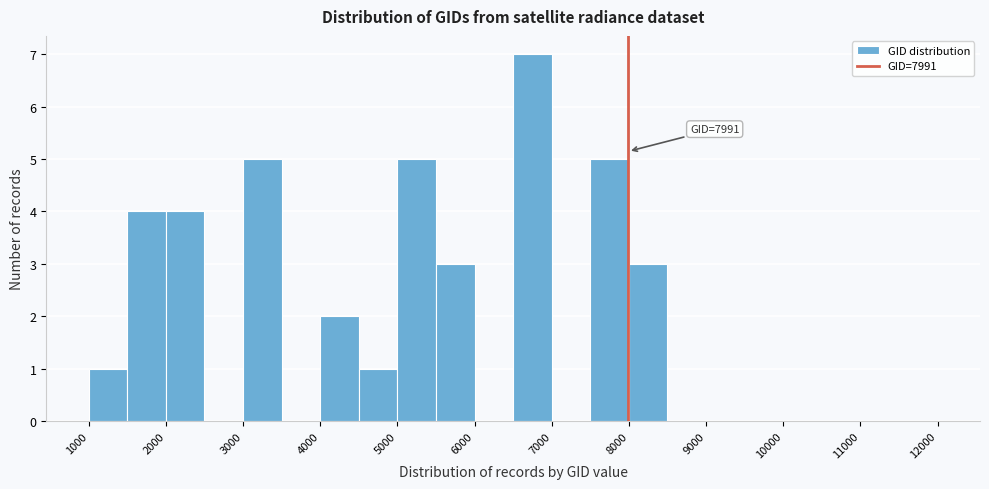

Which range on the x-axis has the tallest bar?

6500 to 7000